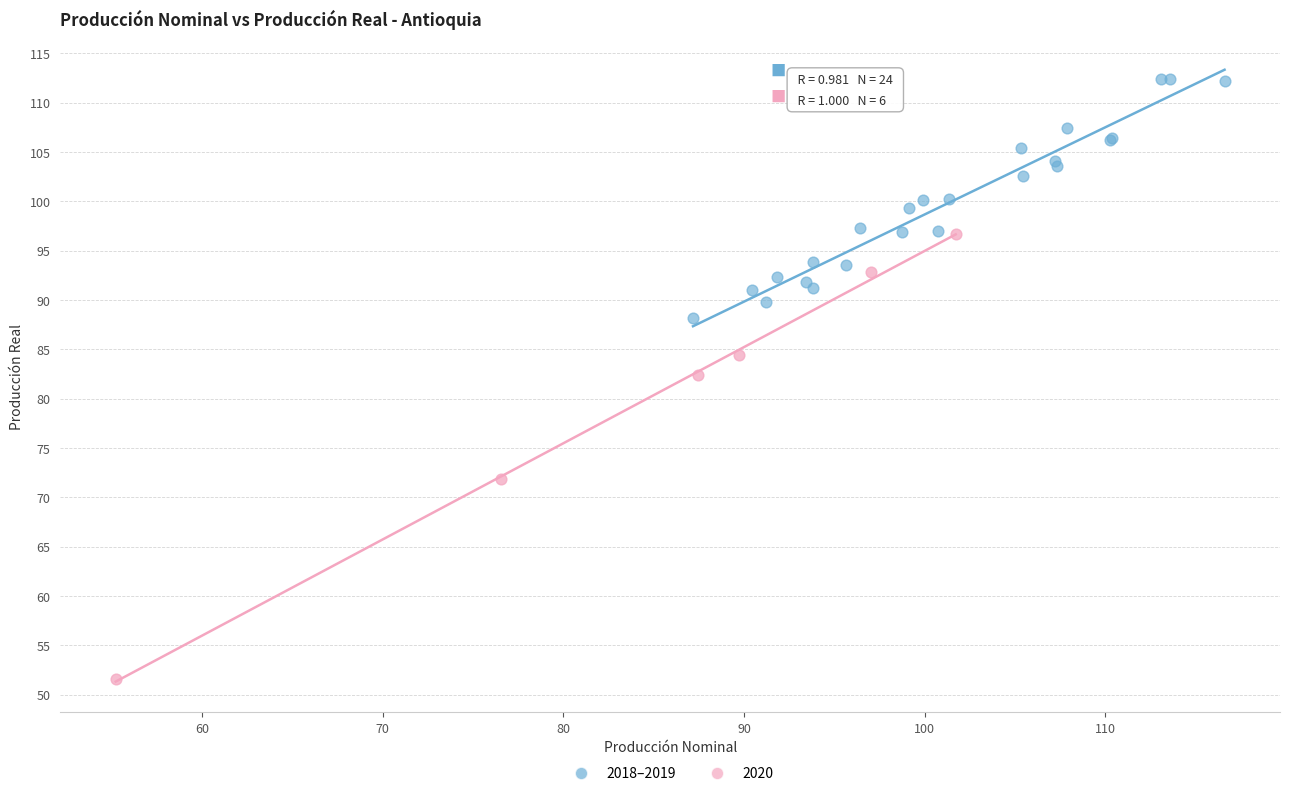

Which series contains the lowest Y value?

2020